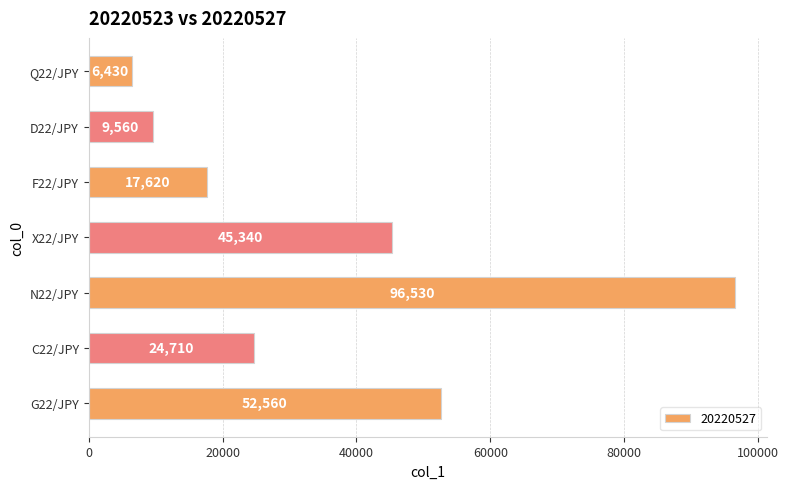

List the labels in order of value, smallest first.

Q22/JPY, D22/JPY, F22/JPY, C22/JPY, X22/JPY, G22/JPY, N22/JPY